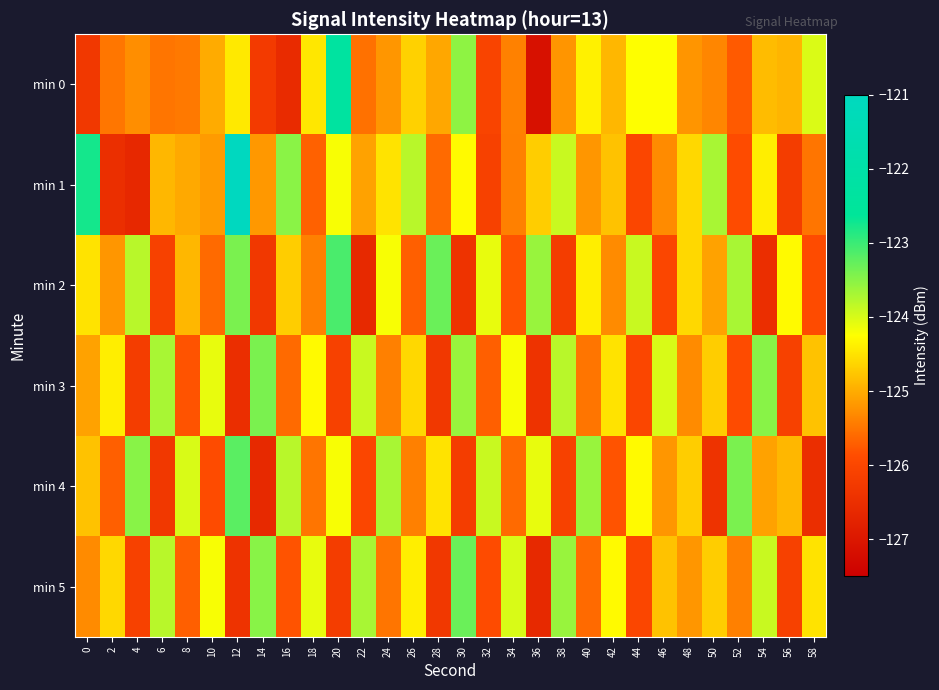

Between 4 and 44, which is larger?

44